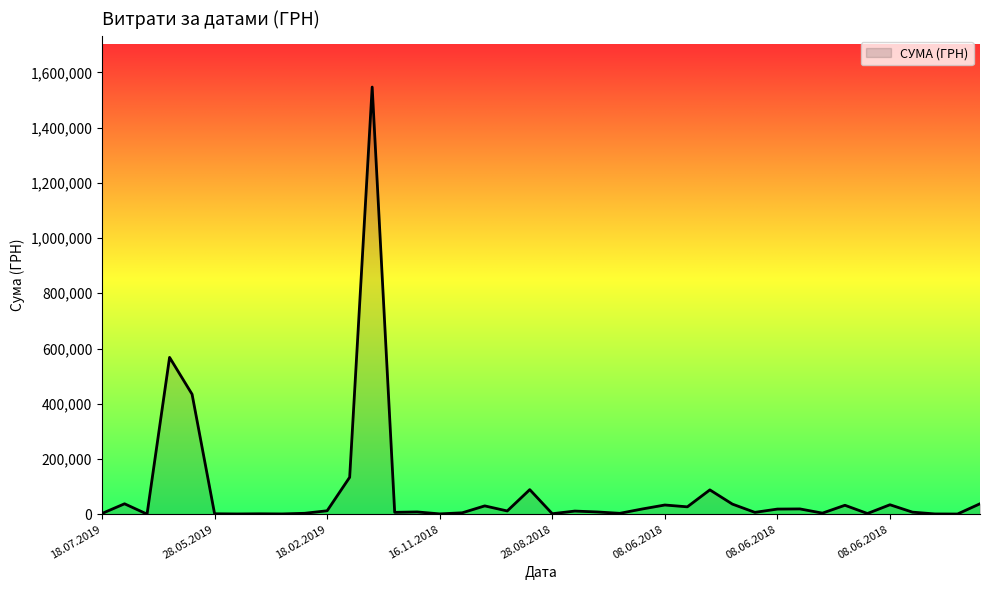

What is the greatest value displayed?

1546589.5